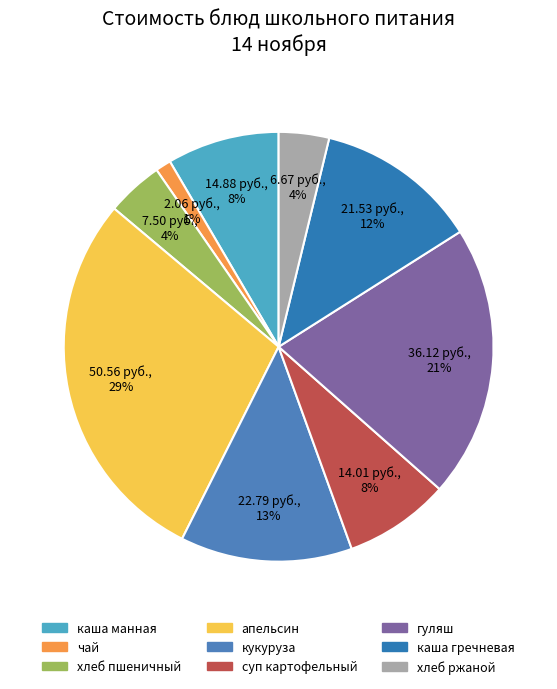

Between суп картофельный and апельсин, which is larger?

апельсин